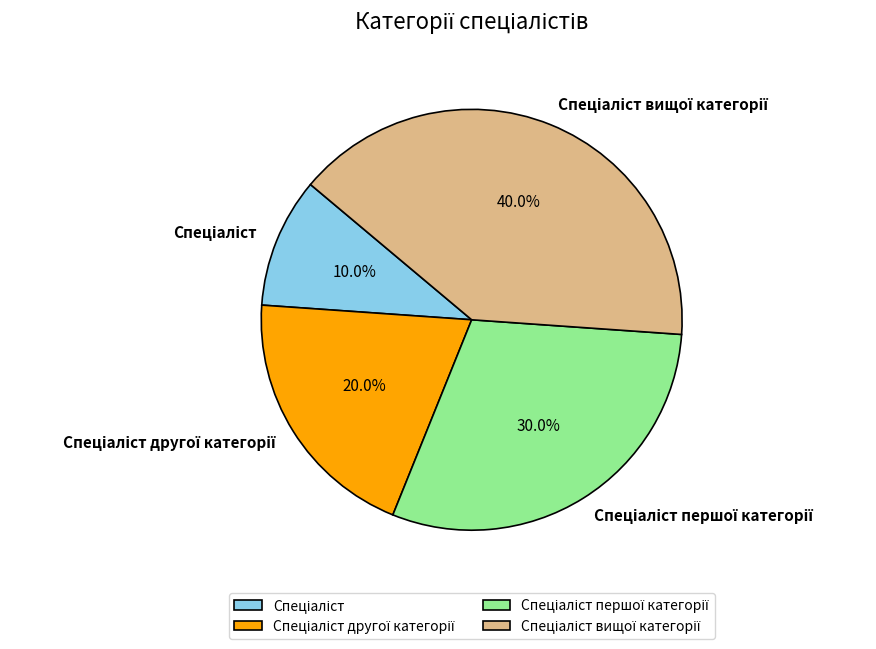

How many segments does this pie chart have?

4